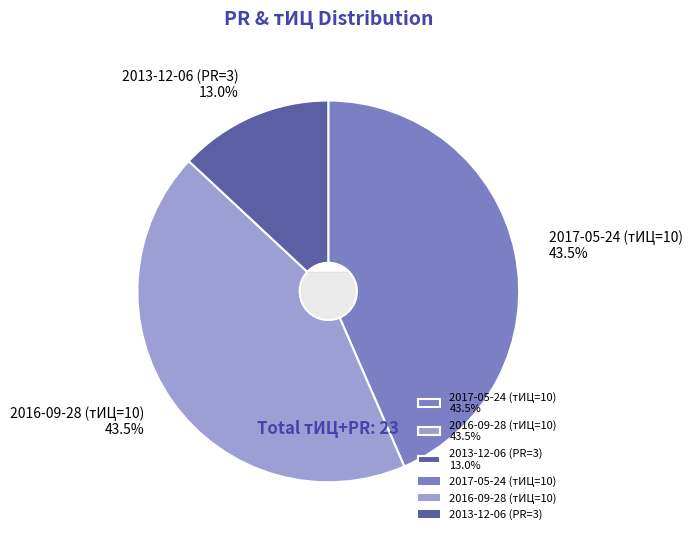

Between 2017-05-24 (тИЦ=10) and 2016-09-28 (тИЦ=10), which is larger?

2017-05-24 (тИЦ=10)